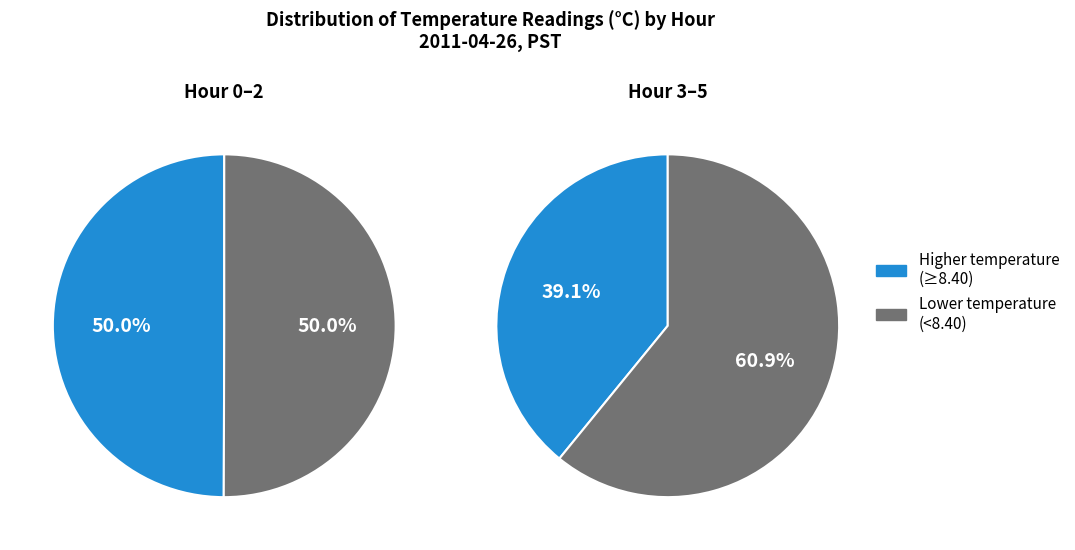

The 16 slice represents 1% of the pie. True or false?

False